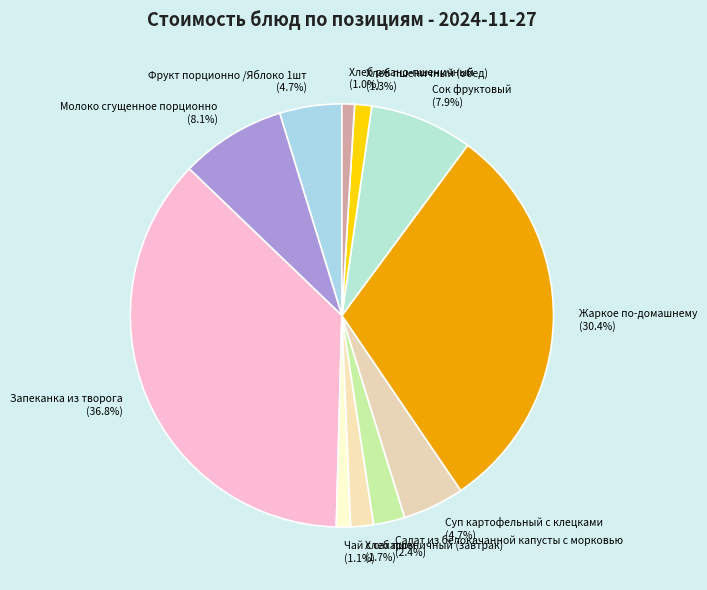

Which slice is the largest?

Запеканка из творога